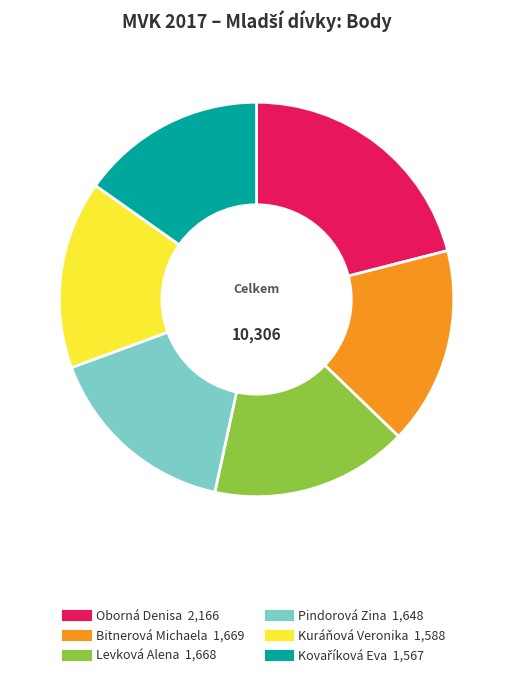

What is the ratio of the value at Levková Alena to the value at Bitnerová Michaela?

1.0